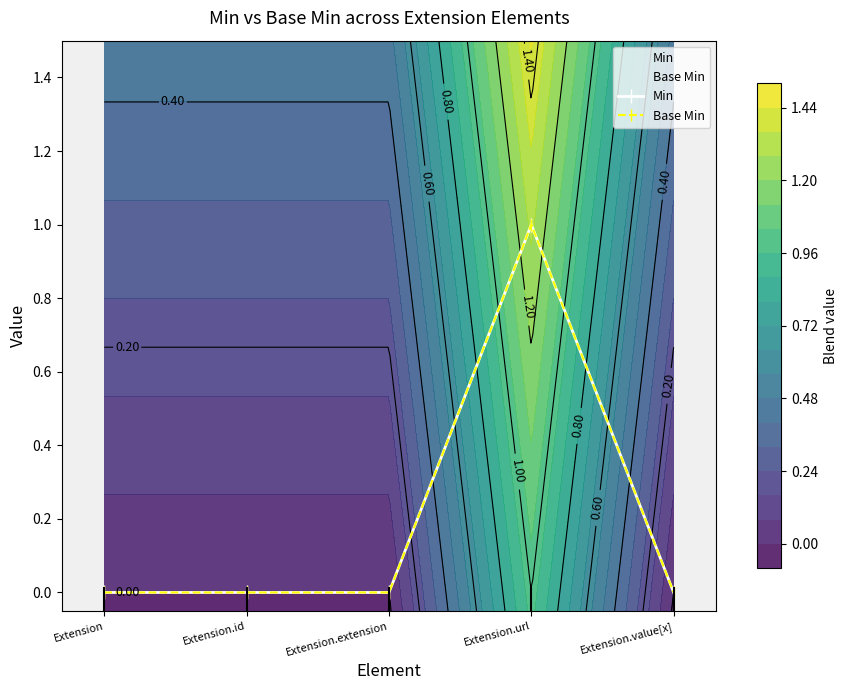

What is the sum of all Base Min values?

1